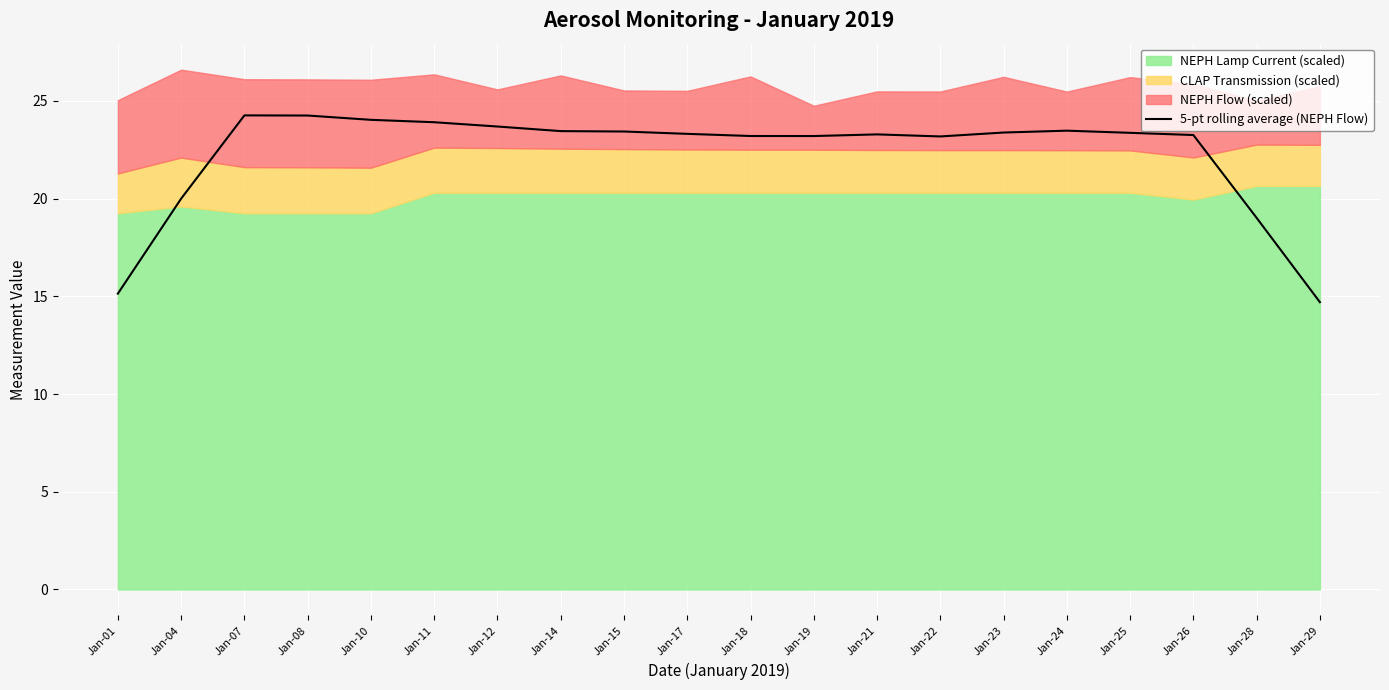

What is the value of the 4th point from the left?

24.2